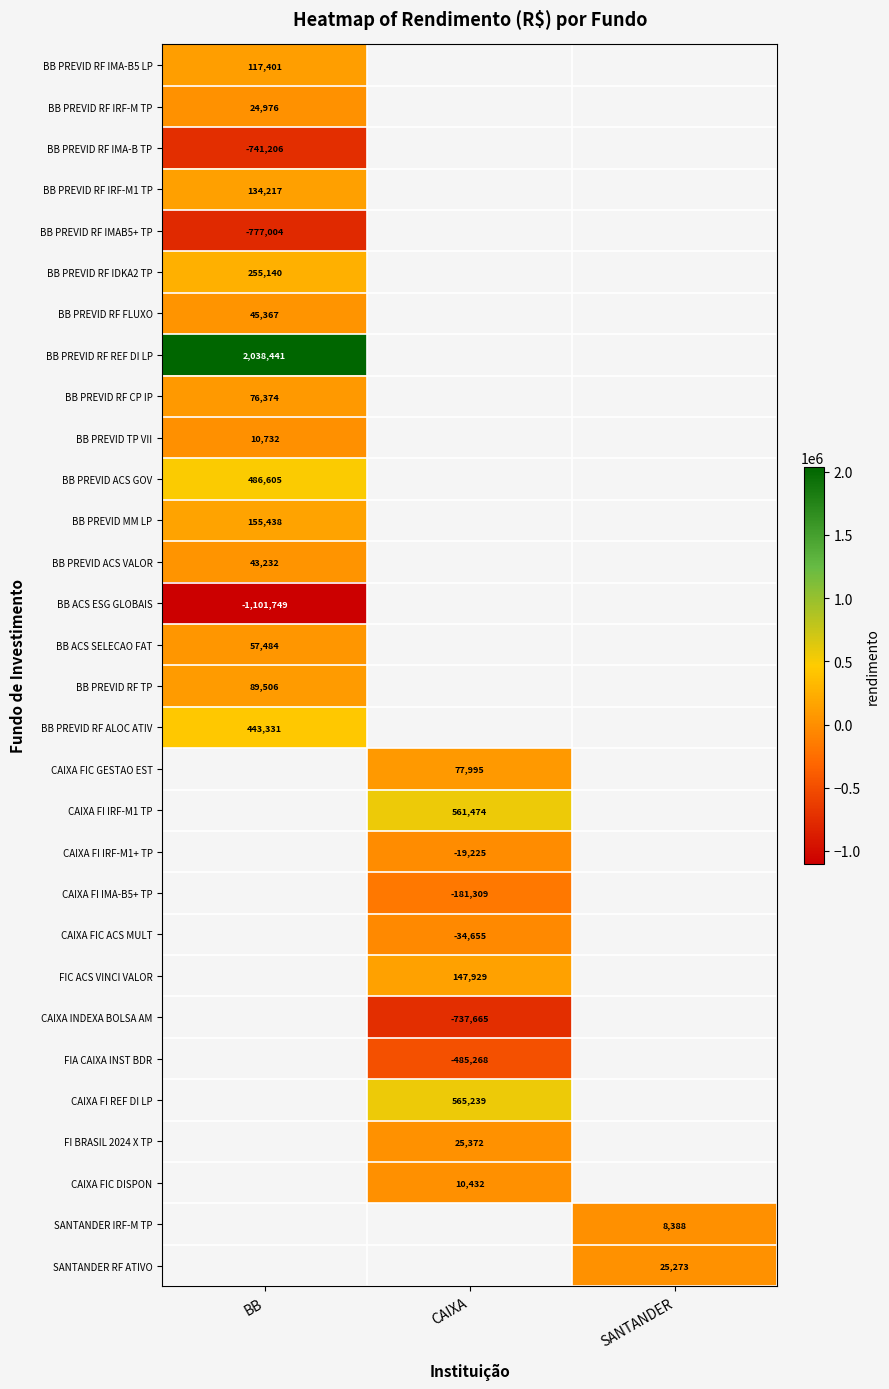

What is the approximate value of CAIXA INDEXA BOLSA AM at CAIXA?

-737665.1